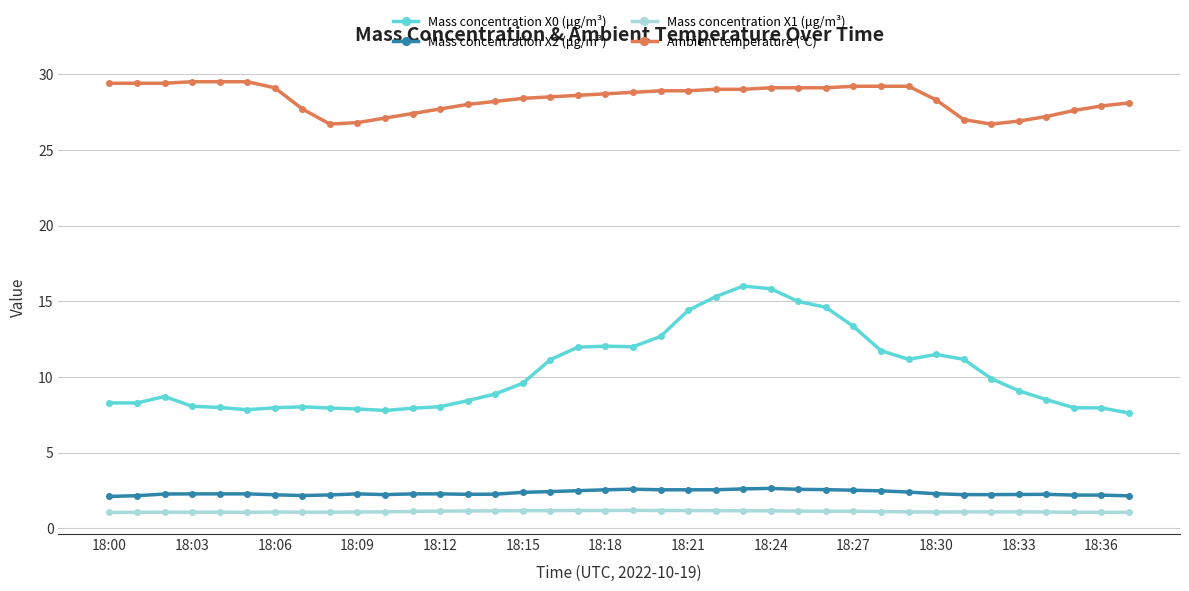

What is the sum of all Ambient temperature (°C) values?

1078.8